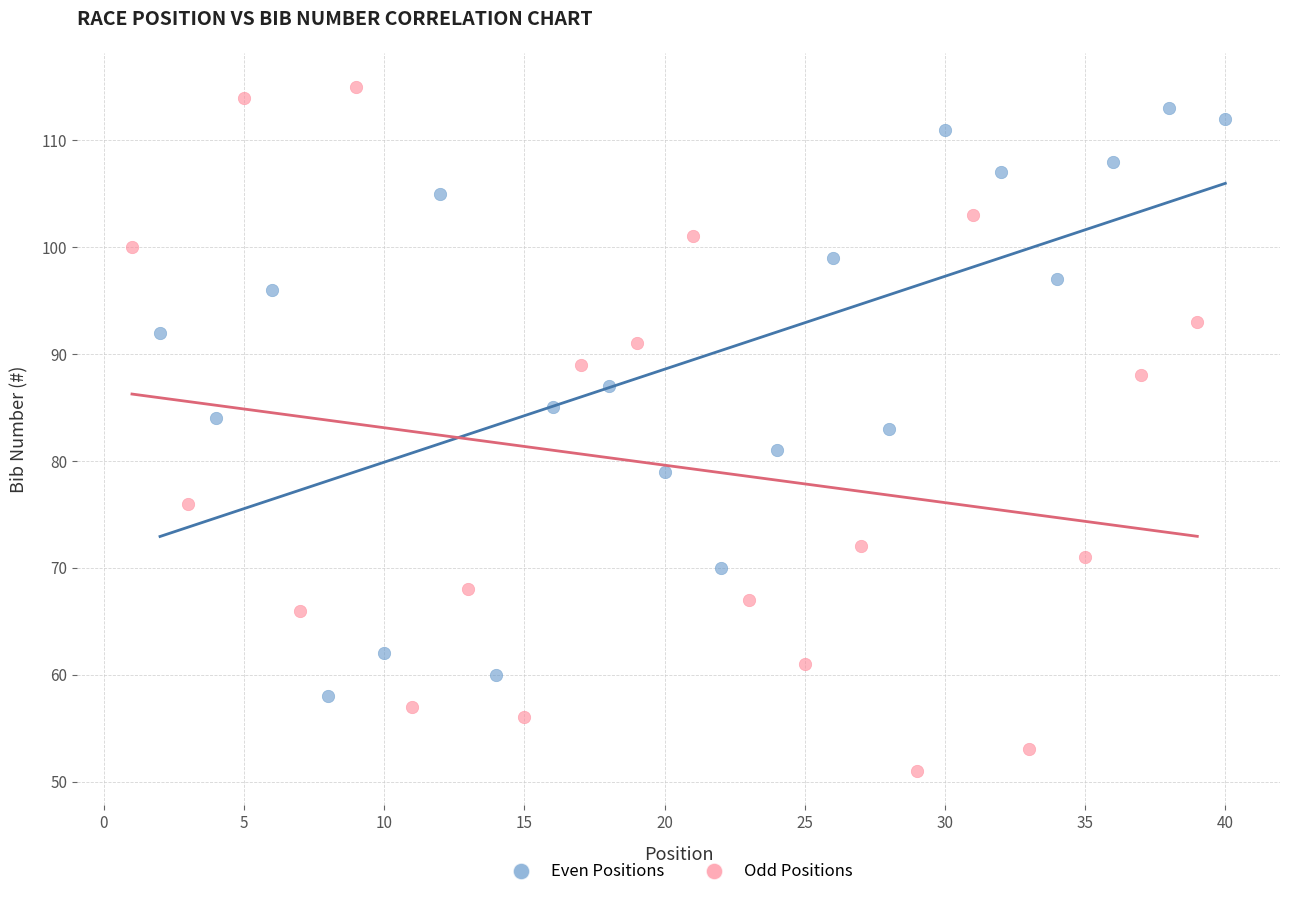

Which series has the widest spread of Y values?

Odd Positions